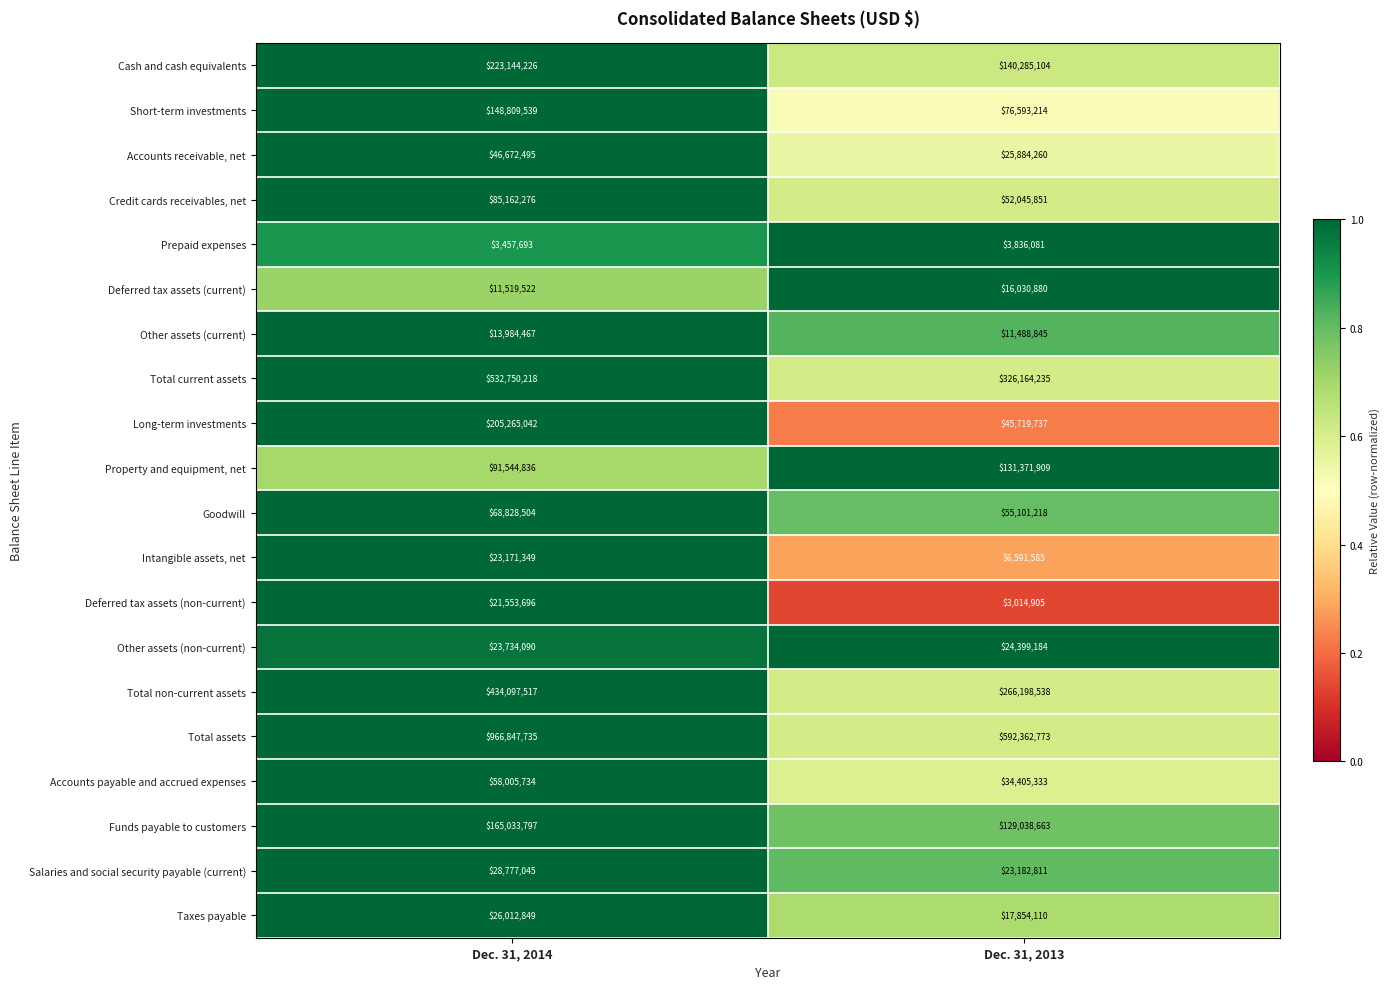

Rank the series by their maximum value, from lowest to highest.

Prepaid expenses, Other assets (current), Deferred tax assets (current), Deferred tax assets (non-current), Intangible assets, net, Other assets (non-current), Taxes payable, Salaries and social security payable (current), Accounts receivable, net, Accounts payable and accrued expenses, Goodwill, Credit cards receivables, net, Property and equipment, net, Short-term investments, Funds payable to customers, Long-term investments, Cash and cash equivalents, Total non-current assets, Total current assets, Total assets